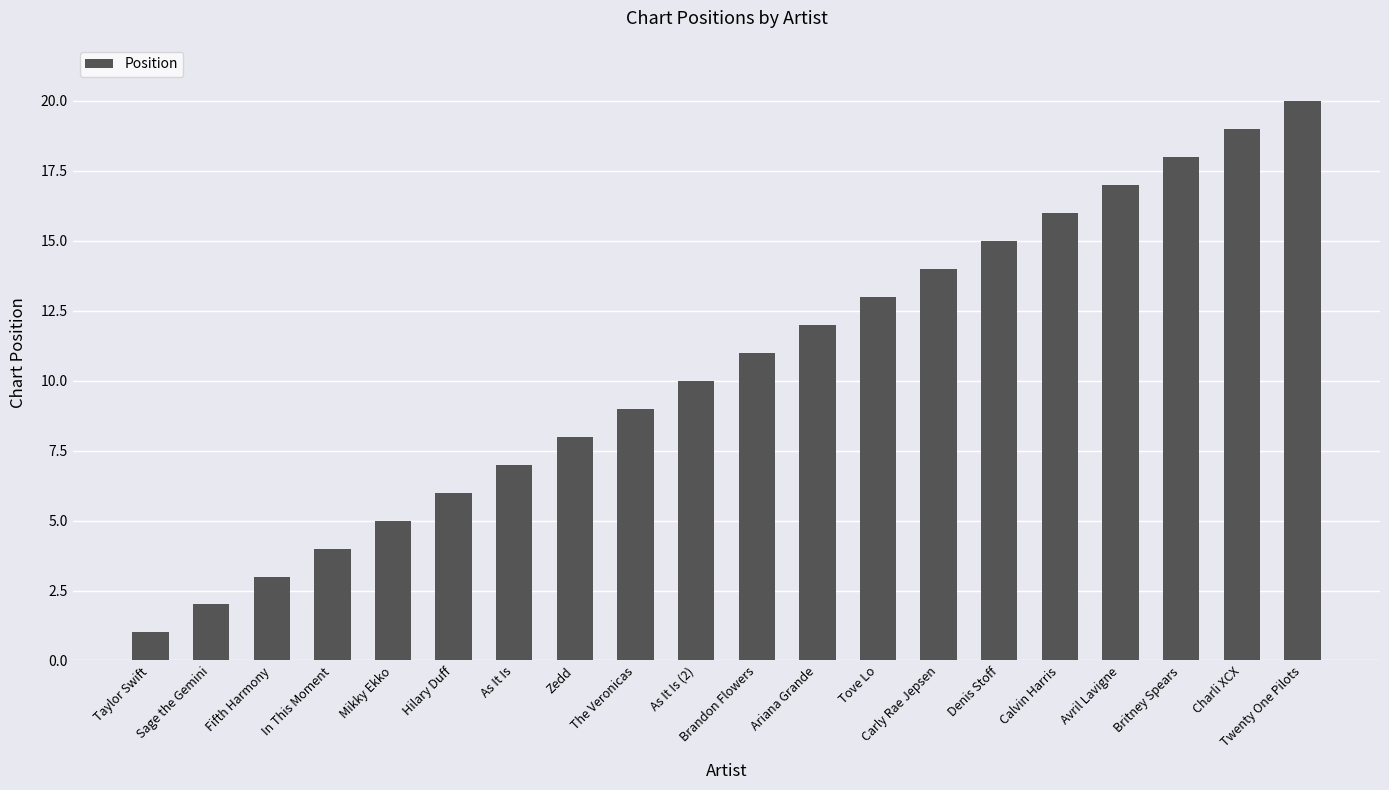

What value does the data have at Tove Lo?

13